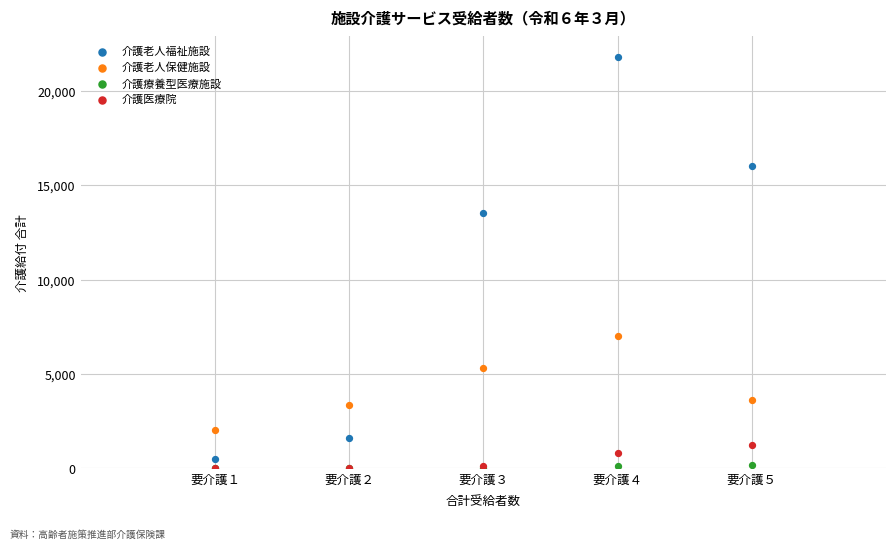

Across all series, what Y value is closest to 10903?

13558